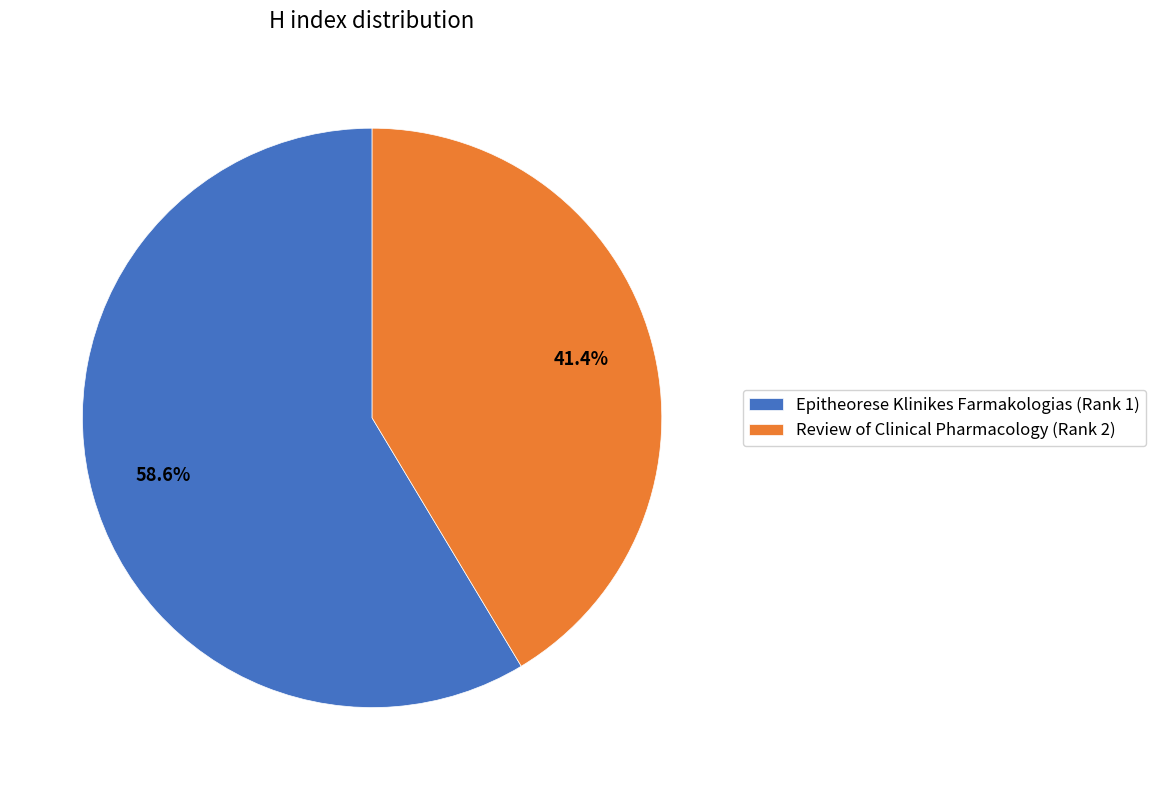

How much of the chart is everything except Review of Clinical Pharmacology (Rank 2)?

58.6%